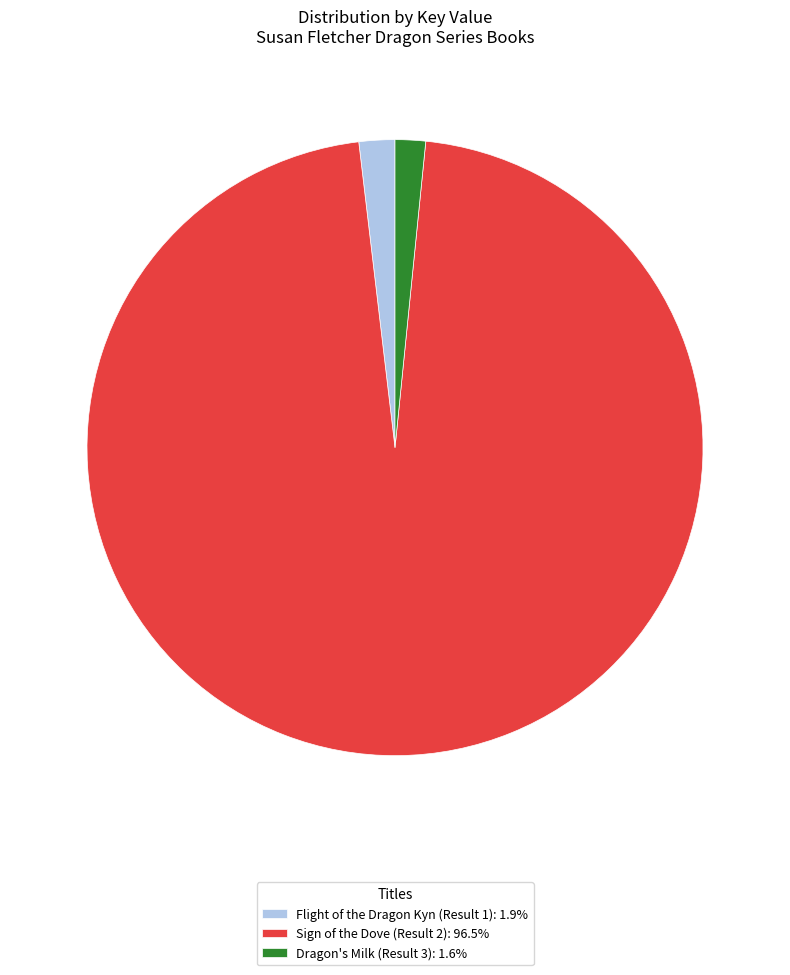

Is the sum of Sign of the Dove (Result 2): 96.5% and Dragon's Milk (Result 3): 1.6% greater than half?

Yes